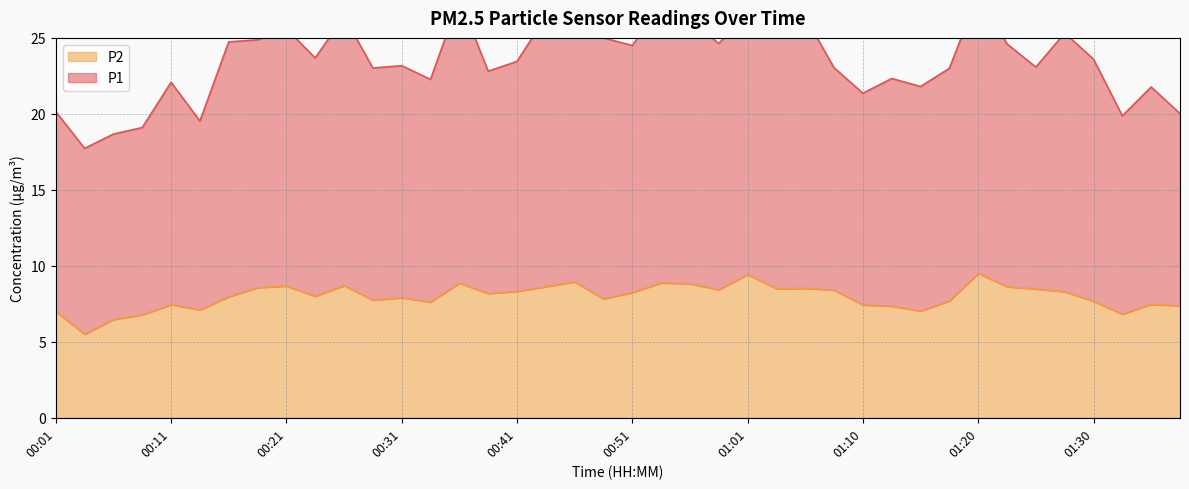

The value of P2 at 01:13 is 4.2. True or false?

False